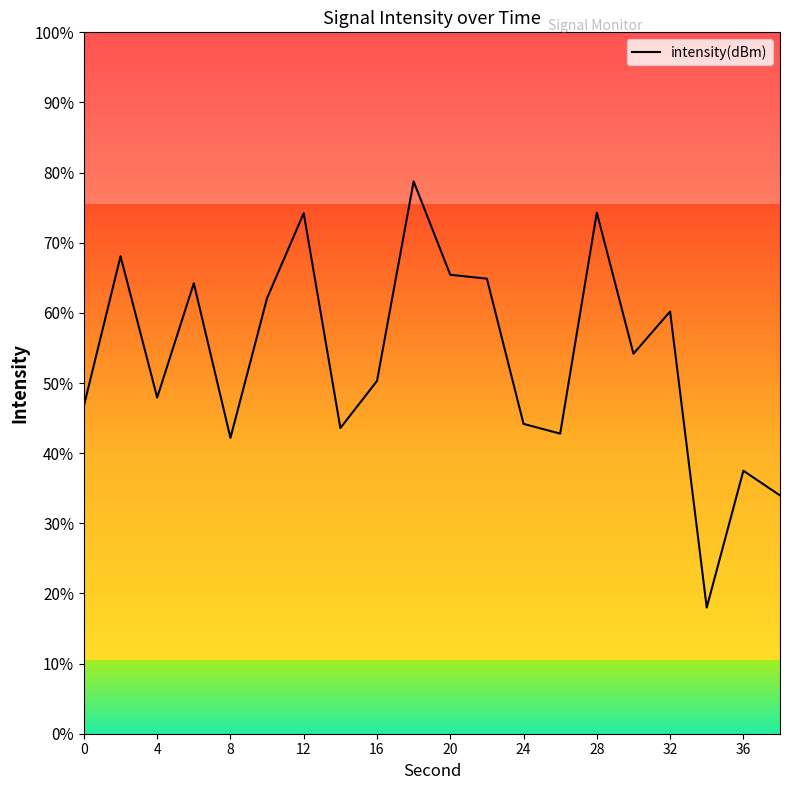

What is the average value?

-126.2